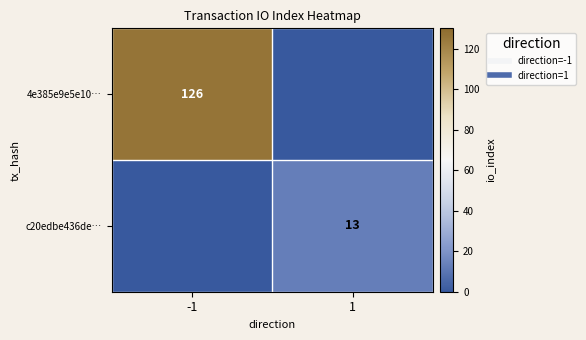

How many categories are shown in the chart?

2